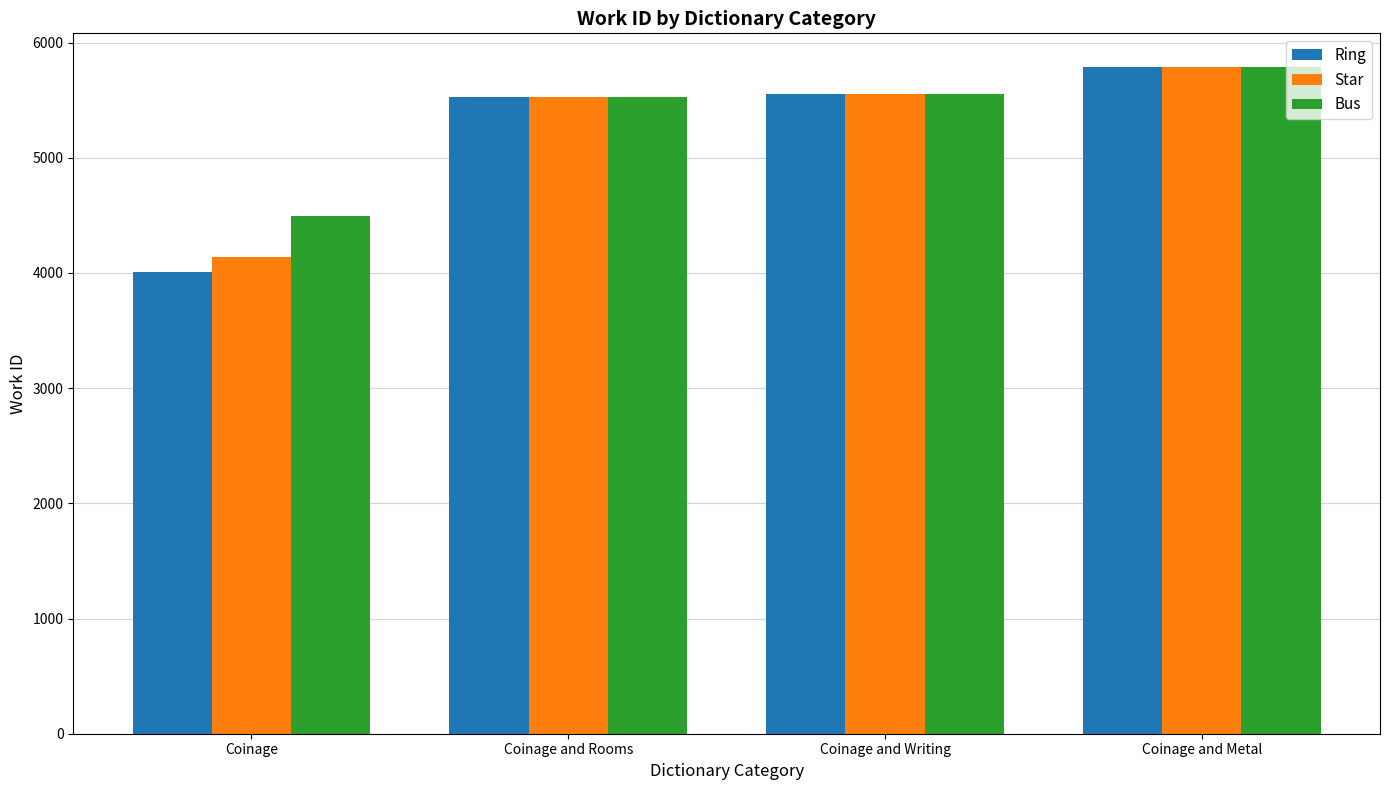

What is the sum of the Star values at Coinage and Writing and Coinage and Metal?

11347